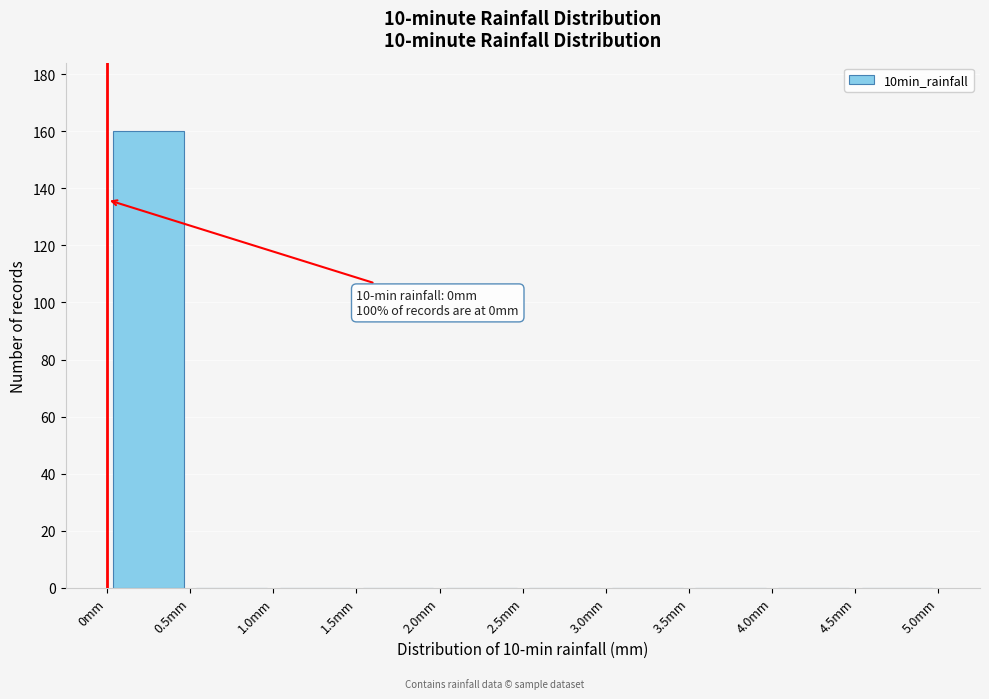

Over which range of the x-axis is the bar tallest?

0.0 to 0.5